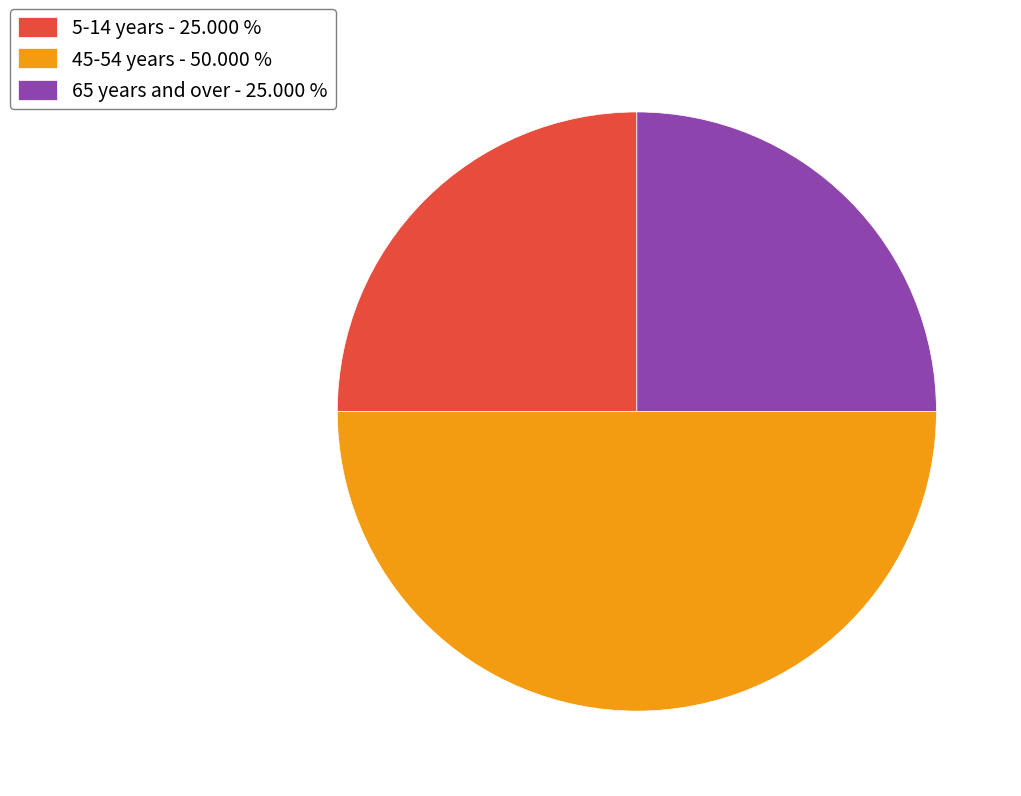

Does 65 years and over - 25.000 % represent more than half of the total?

No